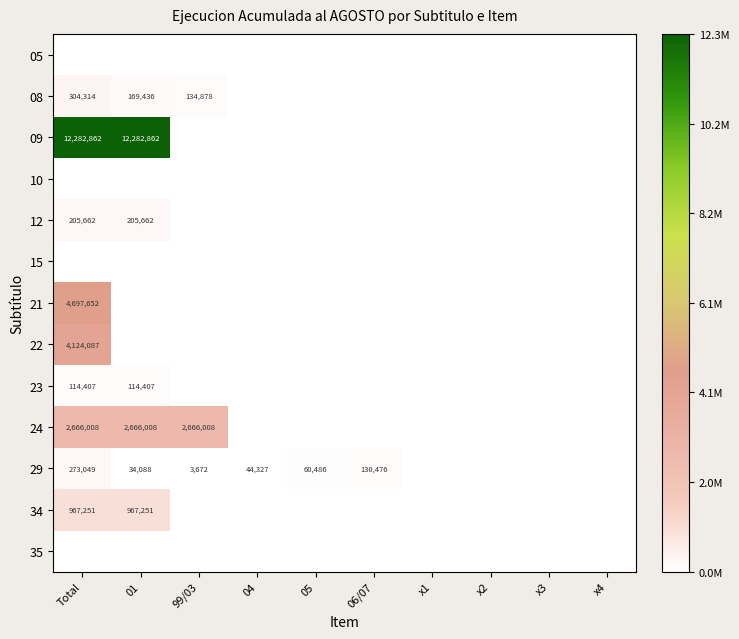

What is the total value across all series at 01?

16439714